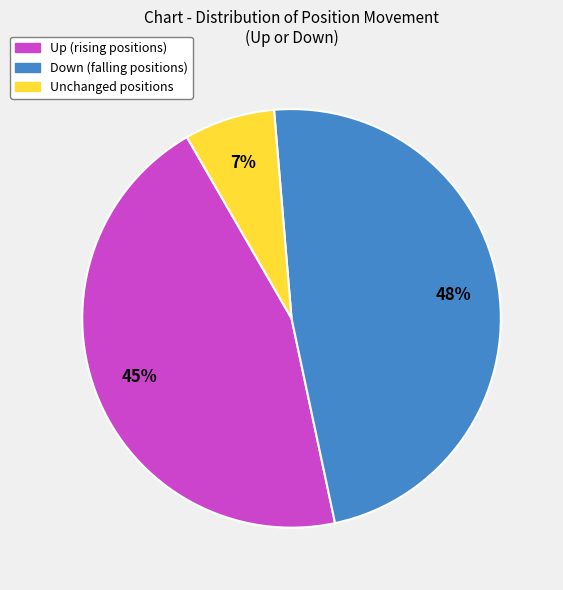

Does any single category account for the majority?

No